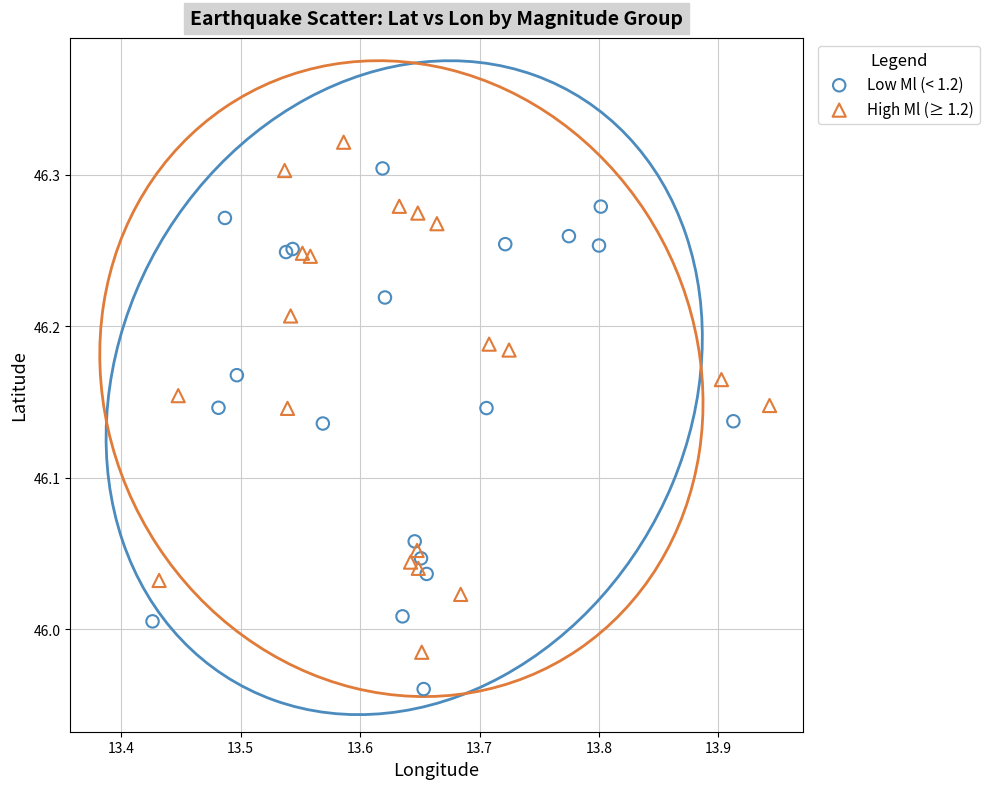

Which series reaches the minimum Y coordinate?

Low Ml (< 1.2)